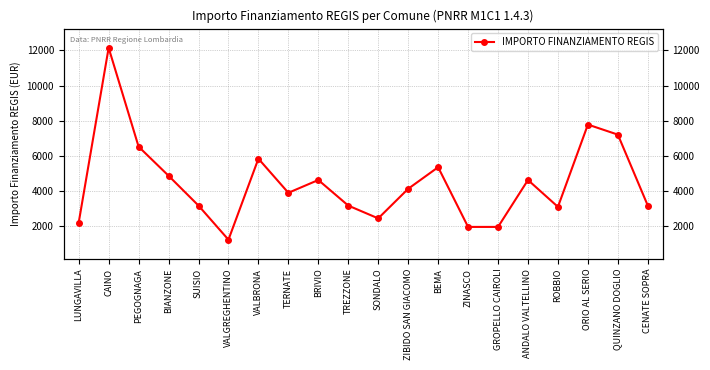

Reading left to right, extract all data points from this chart.

2187	12150	6517	4860	3159	1215	5832	3888	4617	3159	2430	4116	5346	1944	1944	4617	3087	7776	7203	3159